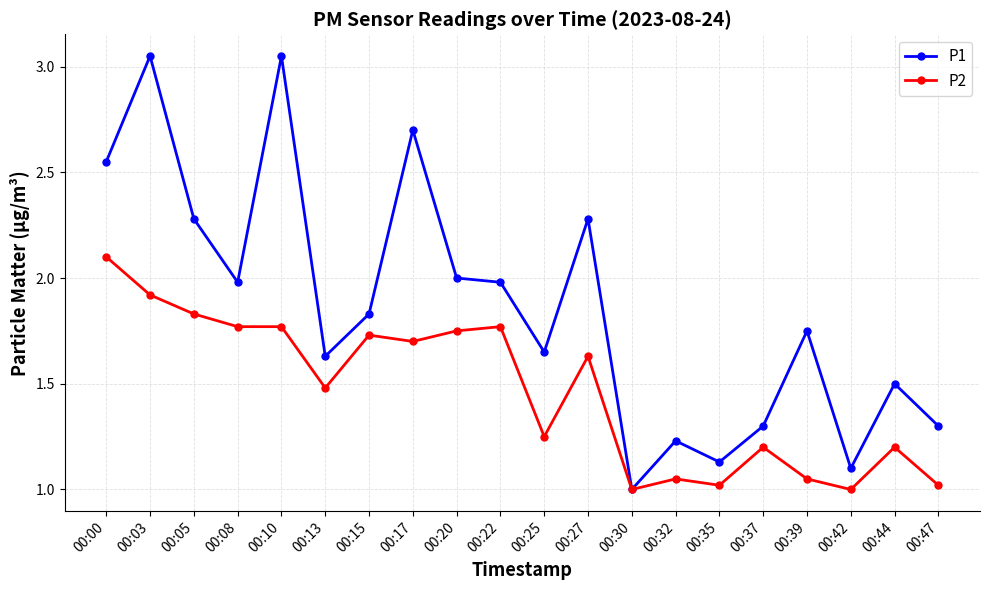

Is it true that P2 equals 1.2 at 00:37?

True